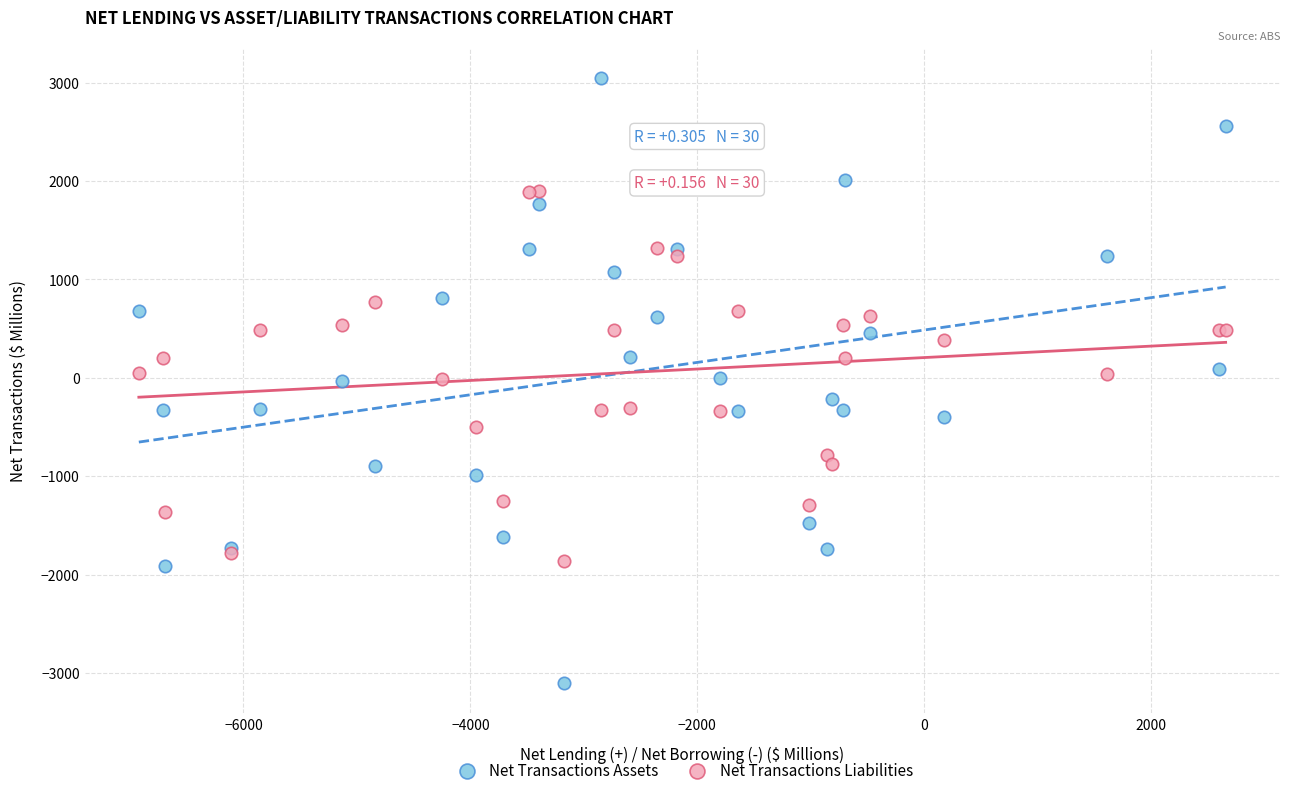

Which series has the widest spread of Y values?

Net Transactions Assets